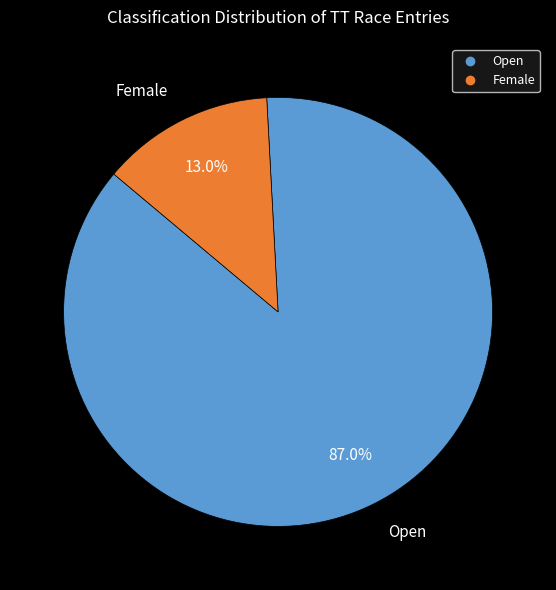

Is there a majority slice in this chart?

Yes